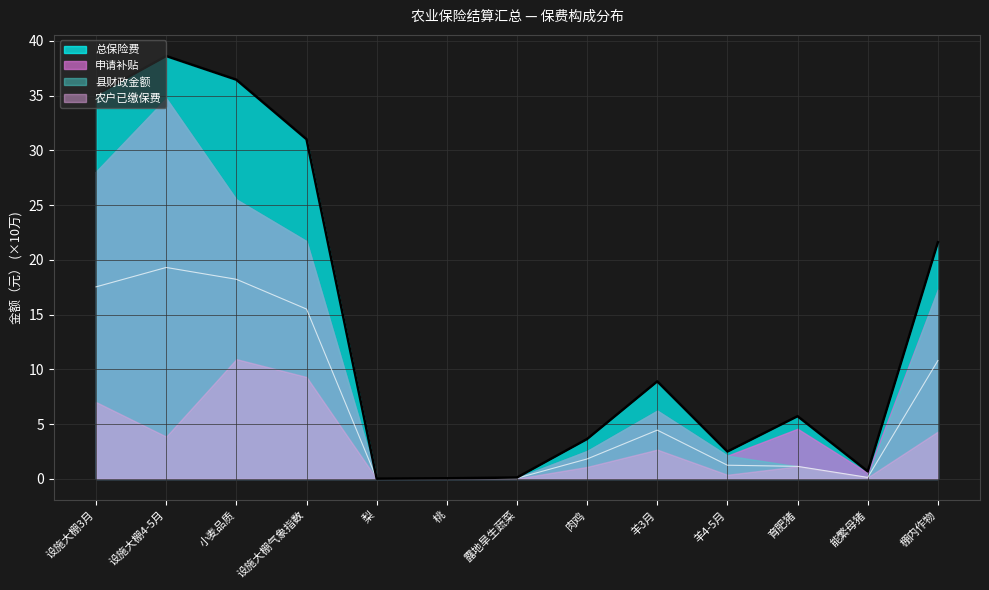

Read the 总保险费 value at 露地旱生蔬菜.

0.1